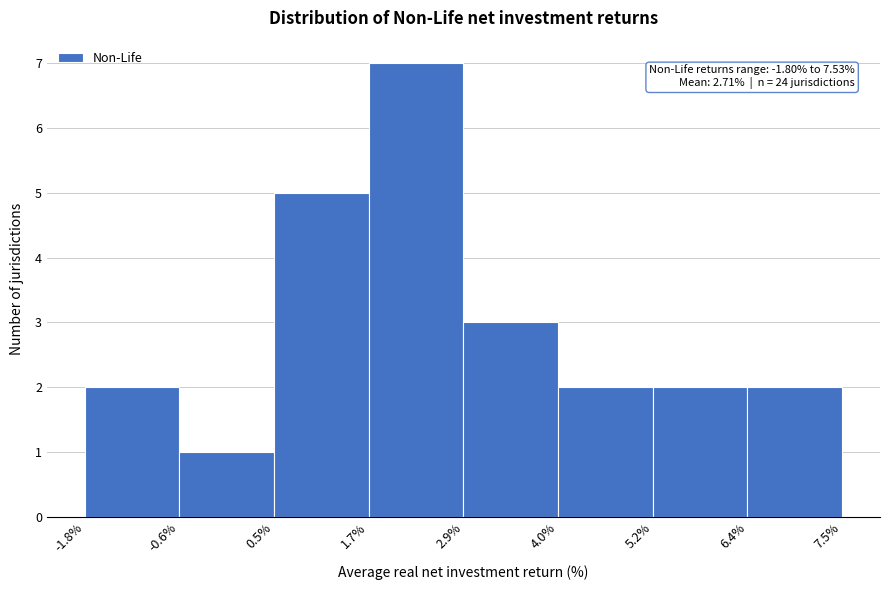

Over which range of the x-axis is the bar tallest?

1.7% to 2.9%